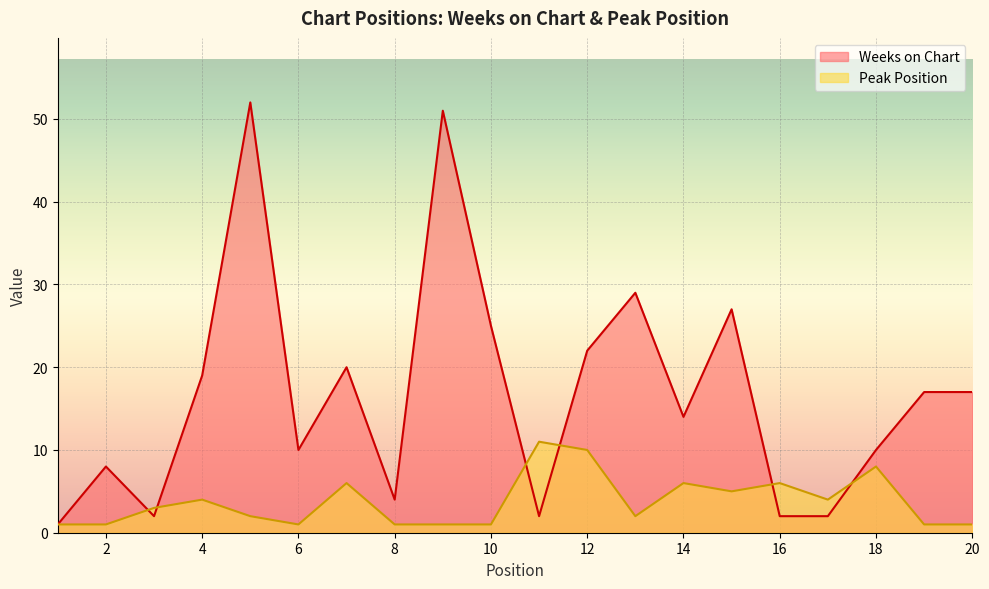

What is the minimum value for Peak Position?

1